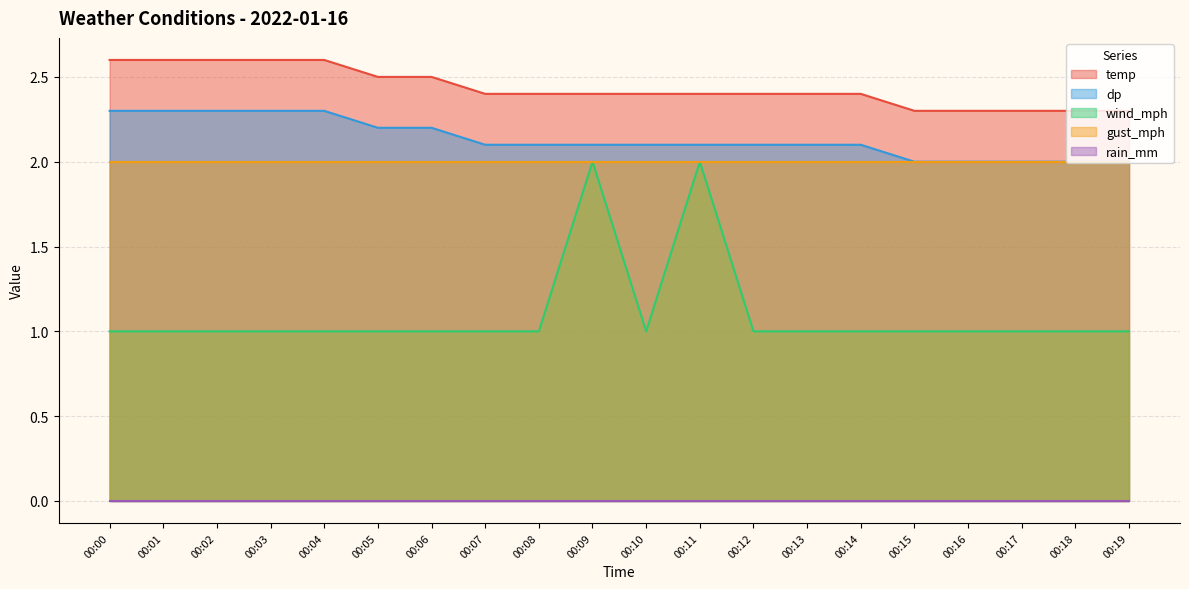

Between 00:04 and 00:17, which series saw the biggest shift?

temp